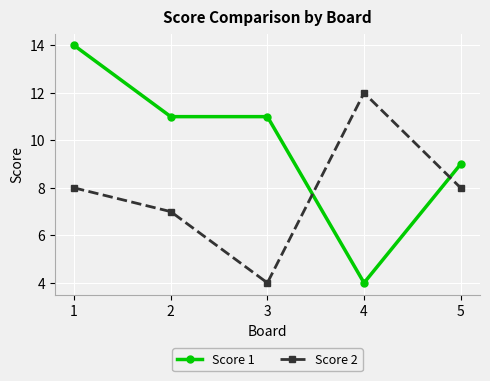

At how many categories does at least one series exceed 10?

4